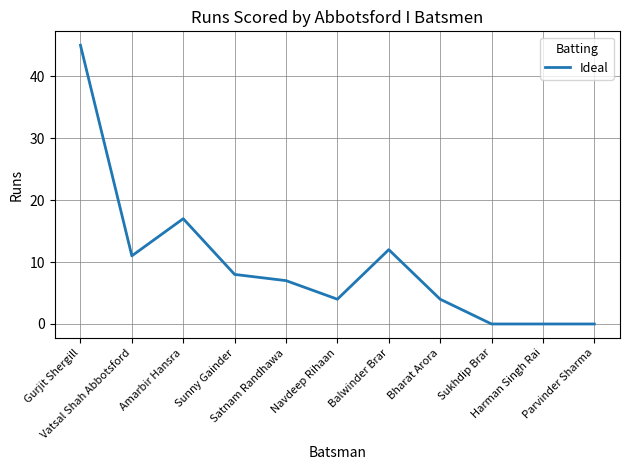

What is the maximum value shown in the chart?

45